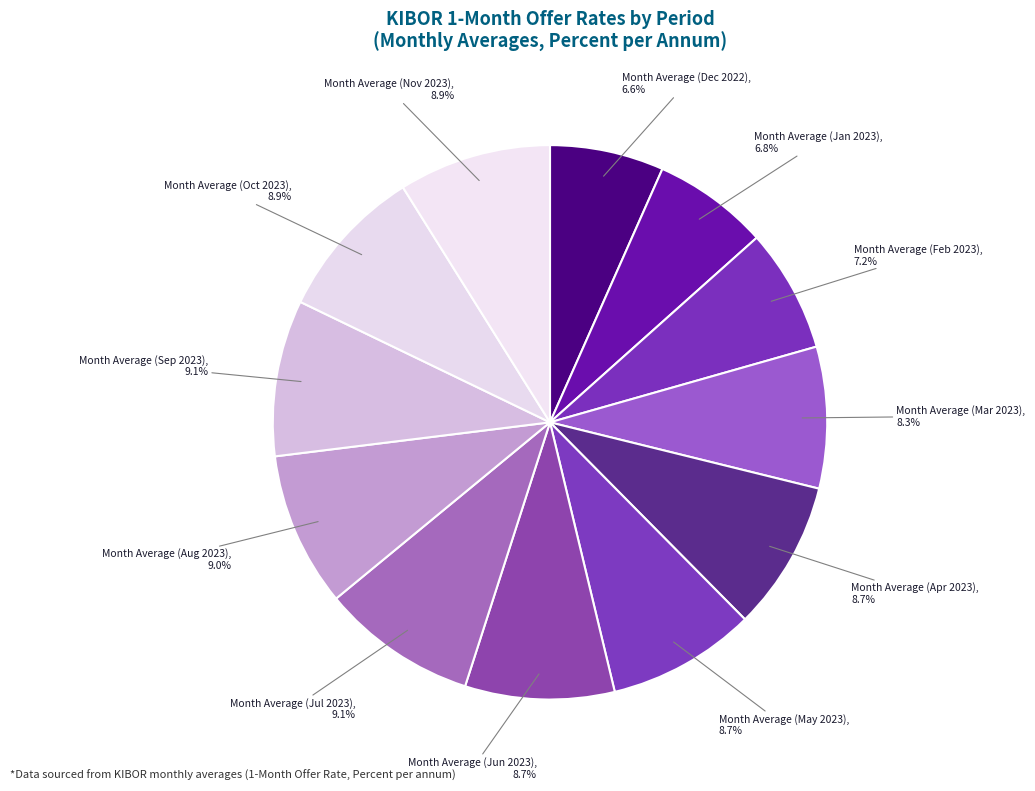

What is the ratio of the value at Month Average (Nov 2023) to the value at Month Average (Feb 2023)?

1.2